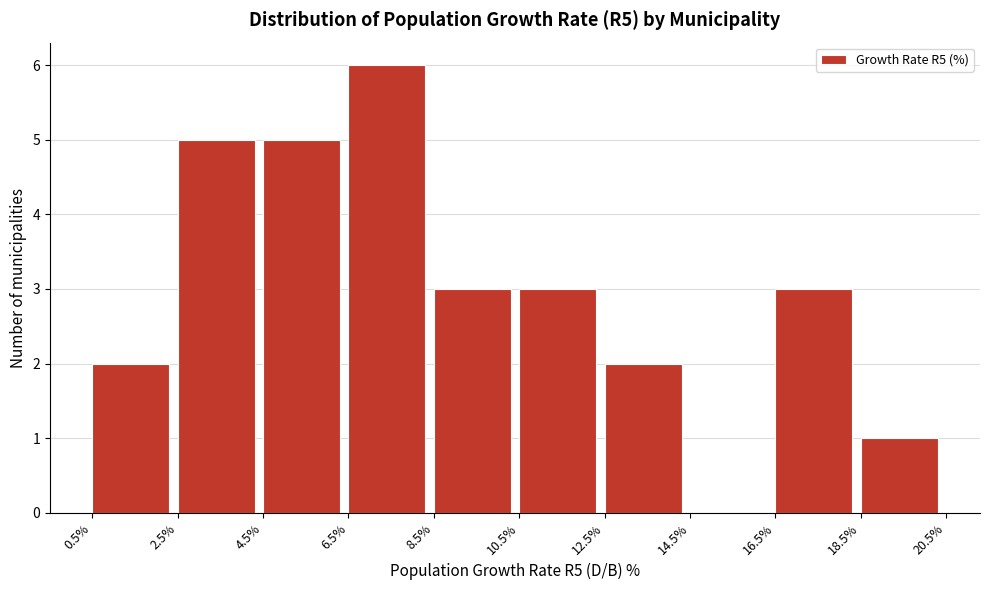

Reading left to right, list every bar in this chart as the range it spans on the x-axis followed by its height. The values are not printed on the chart, so give them approximately, as read against the axis.

0.5% to 2.5%: 2
2.5% to 4.5%: 5
4.5% to 6.5%: 5
6.5% to 8.5%: 6
8.5% to 10.5%: 3
10.5% to 12.5%: 3
12.5% to 14.5%: 2
14.5% to 16.5%: 0
16.5% to 18.5%: 3
18.5% to 20.5%: 1